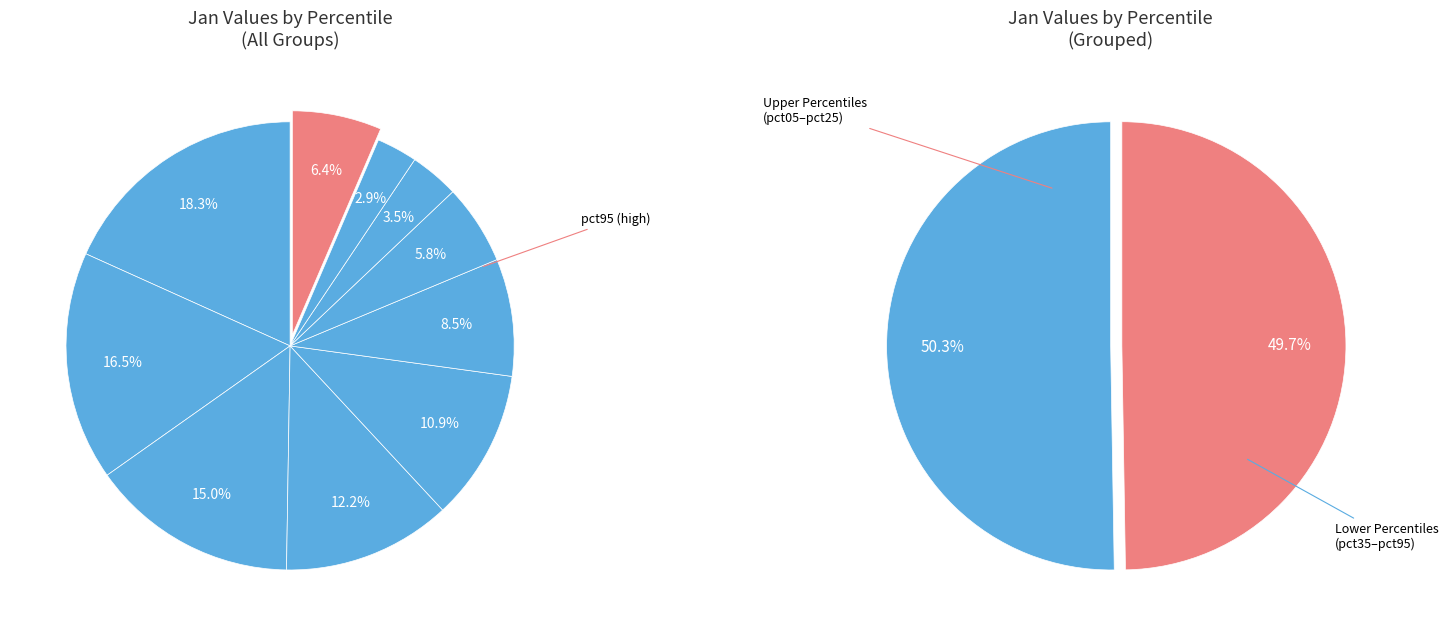

Count the number of slices in the pie.

10